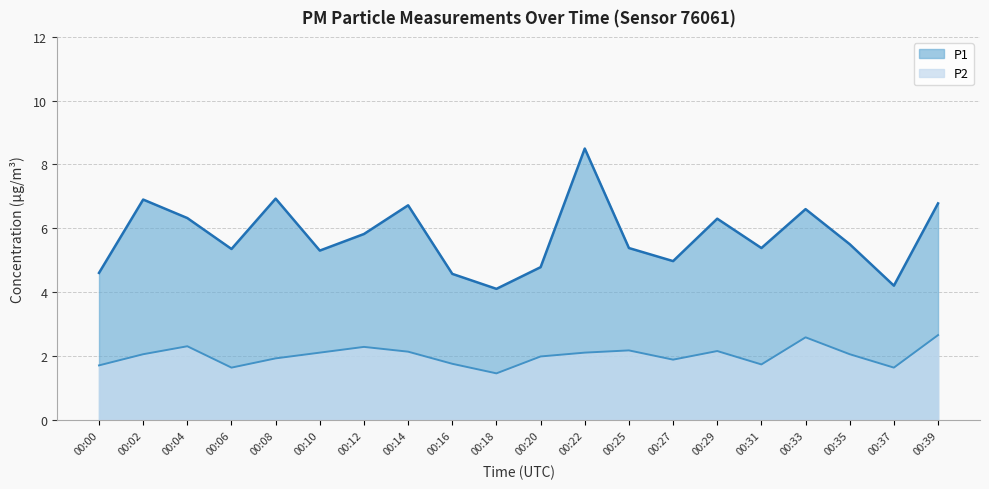

What is the smallest value displayed?

1.4